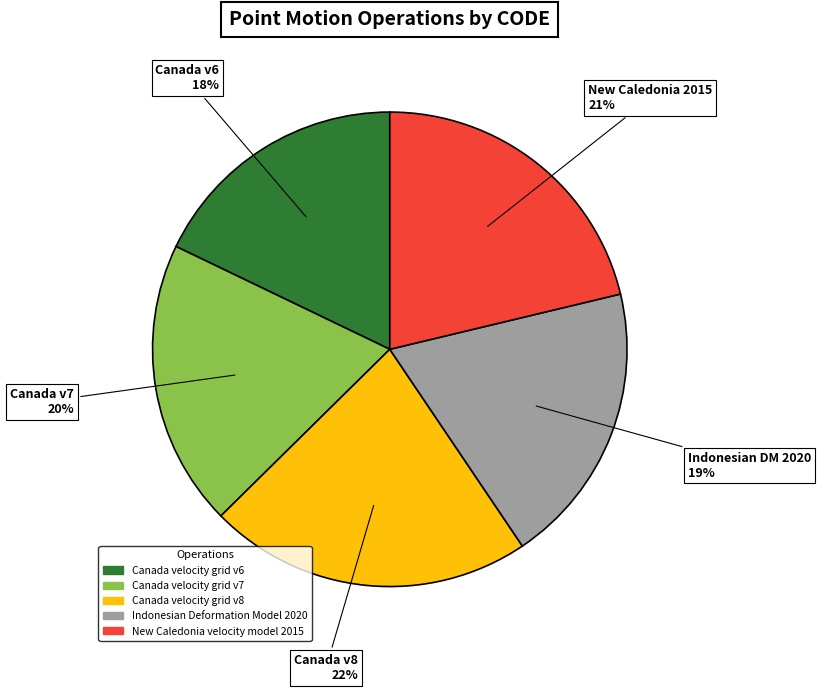

Approximately how many times larger is the value at Canada v6 compared to Indonesian DM 2020?

0.9